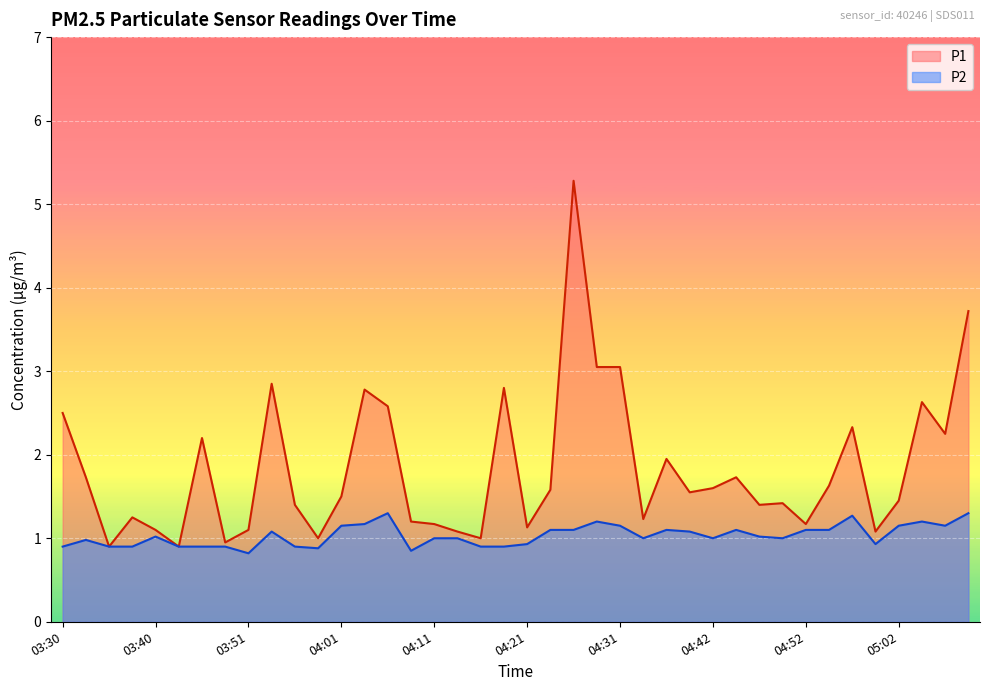

True or false: P1 and P2 intersect in this chart.

False